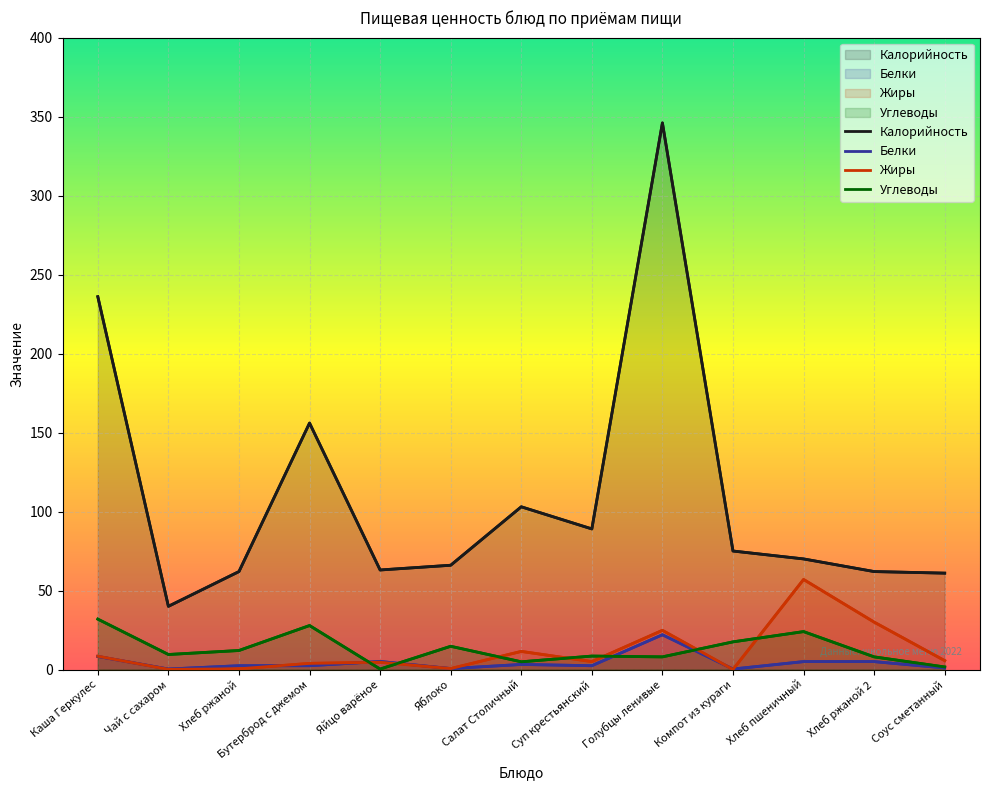

What is the difference between the highest and lowest values at Суп крестьянский?

86.6